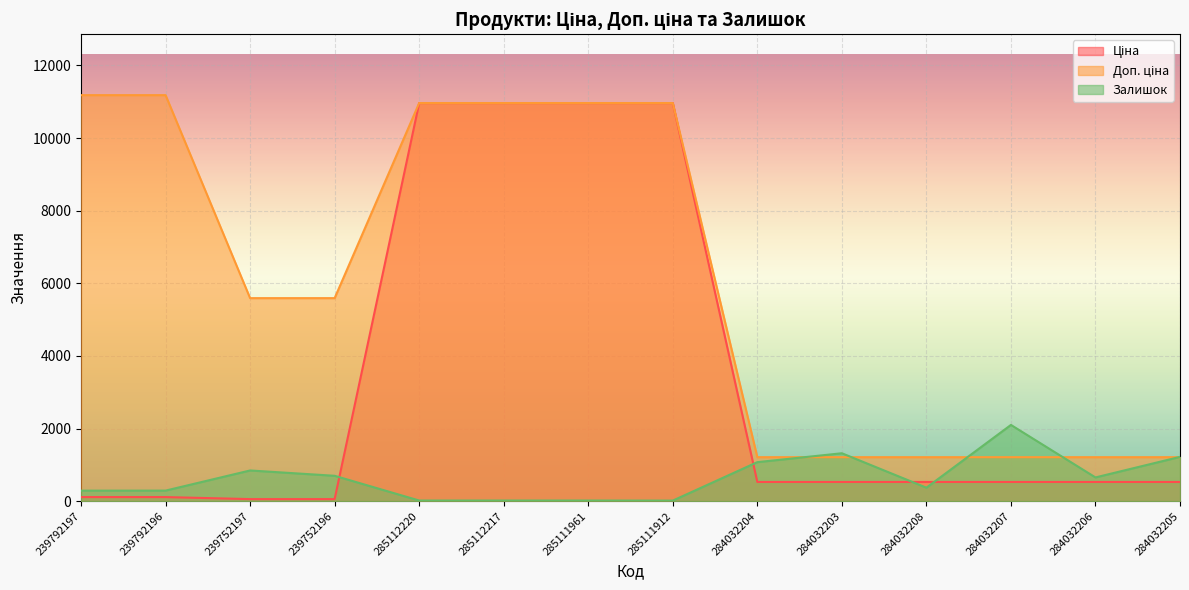

What is the difference between the highest and lowest values at 239792197?

11070.2